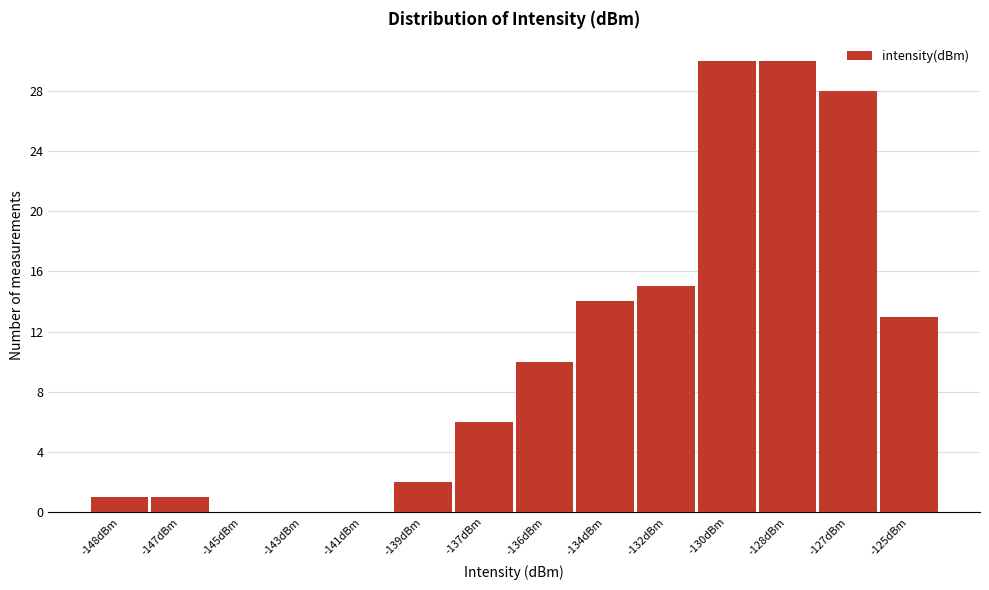

Reading left to right, transcribe all the data shown in this chart.

-148dBm=1	-147dBm=1	-145dBm=0	-143dBm=0	-141dBm=0	-139dBm=2	-137dBm=6	-136dBm=10	-134dBm=14	-132dBm=15	-130dBm=30	-128dBm=30	-127dBm=28	-125dBm=13